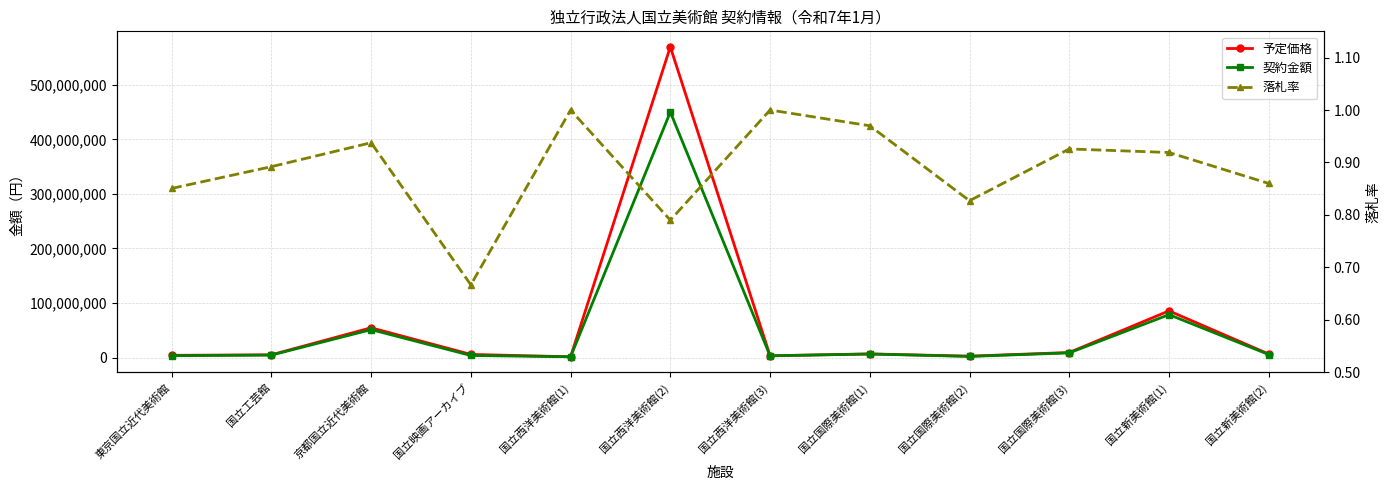

Reading left to right, list all the values displayed in this chart.

予定価格: 東京国立近代美術館=4032890.0	国立工芸館=5007520.0	京都国立近代美術館=54563605.0	国立映画アーカイブ=5685530.0	国立西洋美術館(1)=1389300.0	国立西洋美術館(2)=569663014.0	国立西洋美術館(3)=3191294.0	国立国際美術館(1)=6645789.0	国立国際美術館(2)=2504700.0	国立国際美術館(3)=9232300.0	国立新美術館(1)=85580000.0	国立新美術館(2)=6404933.0
契約金額: 東京国立近代美術館=3429800.0	国立工芸館=4465427.0	京都国立近代美術館=51163005.0	国立映画アーカイブ=3790353.0	国立西洋美術館(1)=1389300.0	国立西洋美術館(2)=450121398.0	国立西洋美術館(3)=3191294.0	国立国際美術館(1)=6446000.0	国立国際美術館(2)=2071520.0	国立国際美術館(3)=8547000.0	国立新美術館(1)=78650000.0	国立新美術館(2)=5507700.0
落札率: 東京国立近代美術館=0.9	国立工芸館=0.9	京都国立近代美術館=0.9	国立映画アーカイブ=0.7	国立西洋美術館(1)=1.0	国立西洋美術館(2)=0.8	国立西洋美術館(3)=1.0	国立国際美術館(1)=1.0	国立国際美術館(2)=0.8	国立国際美術館(3)=0.9	国立新美術館(1)=0.9	国立新美術館(2)=0.9